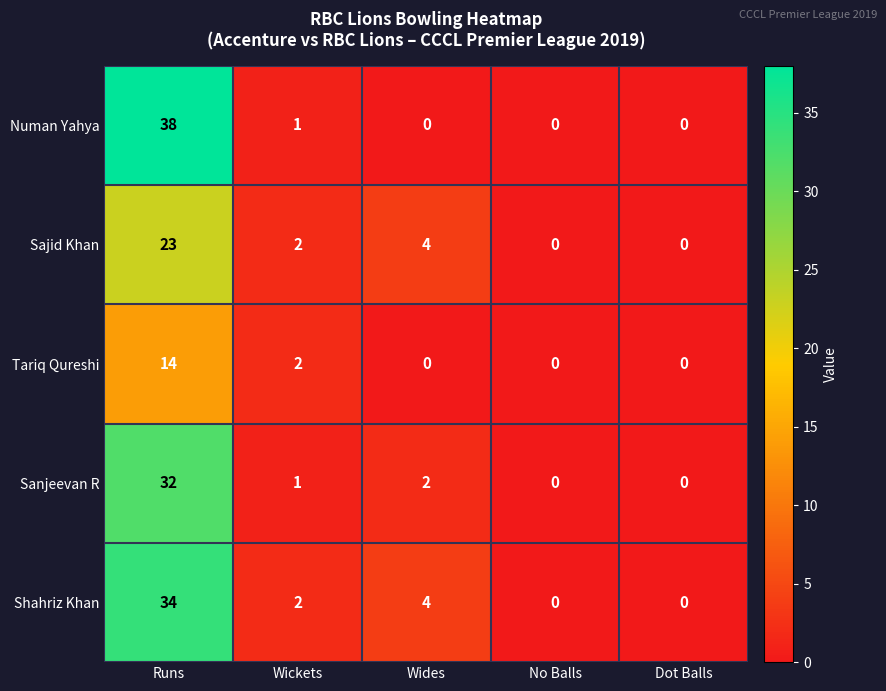

Reading left to right, list all the values displayed in this chart.

Numan Yahya: Runs=38	Wickets=1	Wides=0	No Balls=0	Dot Balls=0
Sajid Khan: Runs=23	Wickets=2	Wides=4	No Balls=0	Dot Balls=0
Tariq Qureshi: Runs=14	Wickets=2	Wides=0	No Balls=0	Dot Balls=0
Sanjeevan R: Runs=32	Wickets=1	Wides=2	No Balls=0	Dot Balls=0
Shahriz Khan: Runs=34	Wickets=2	Wides=4	No Balls=0	Dot Balls=0